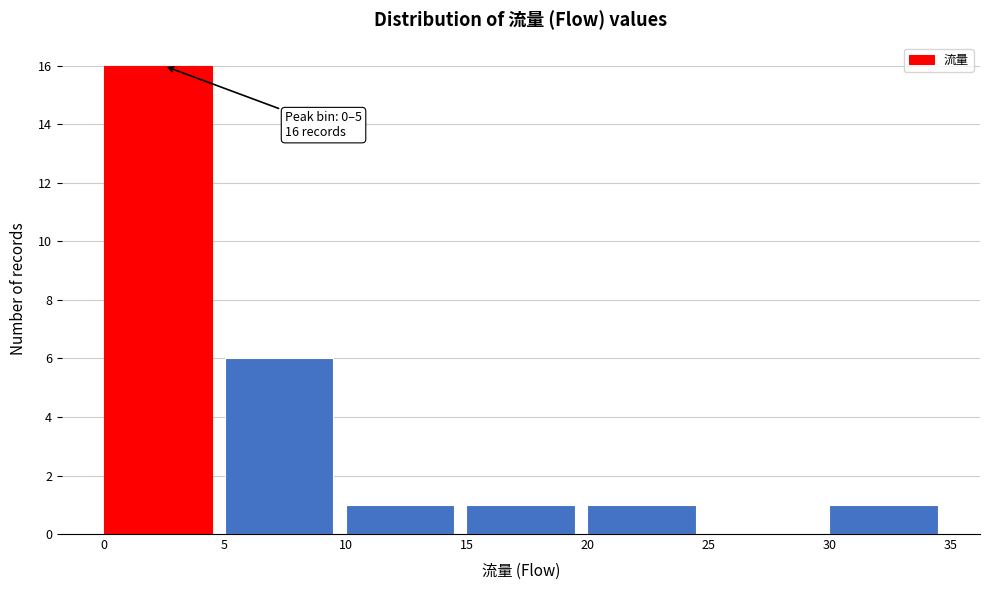

Over which range of the x-axis is the bar tallest?

0 to 5